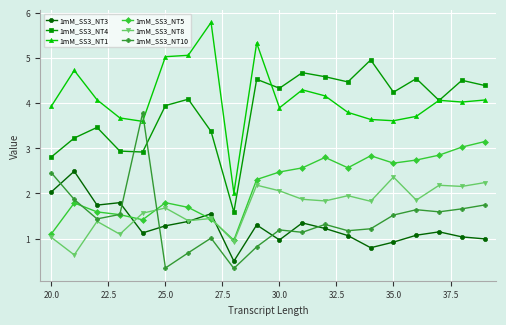

Rank the series by their maximum value, from lowest to highest.

1mM_SS3_NT8, 1mM_SS3_NT3, 1mM_SS3_NT5, 1mM_SS3_NT10, 1mM_SS3_NT4, 1mM_SS3_NT1